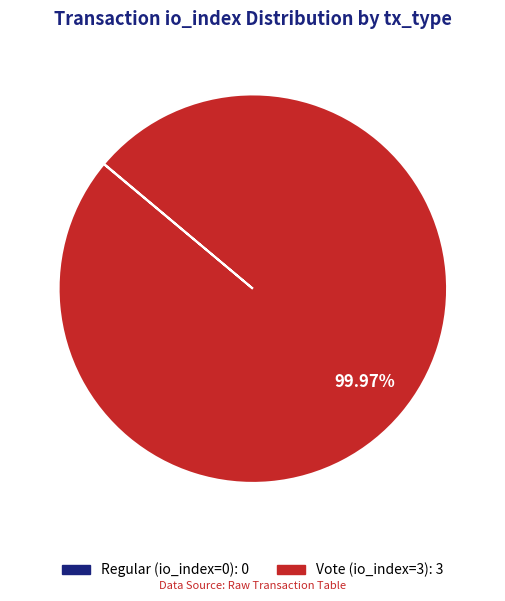

To the nearest percent, what portion does Vote (io_index=3) represent?

100%